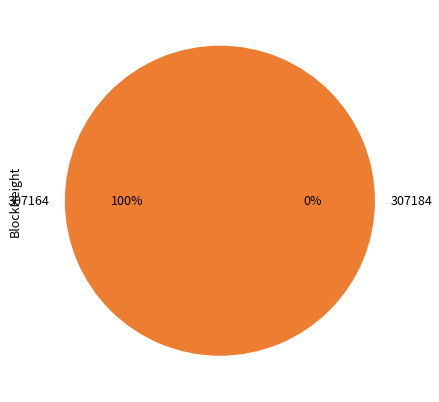

How many segments does this pie chart have?

2